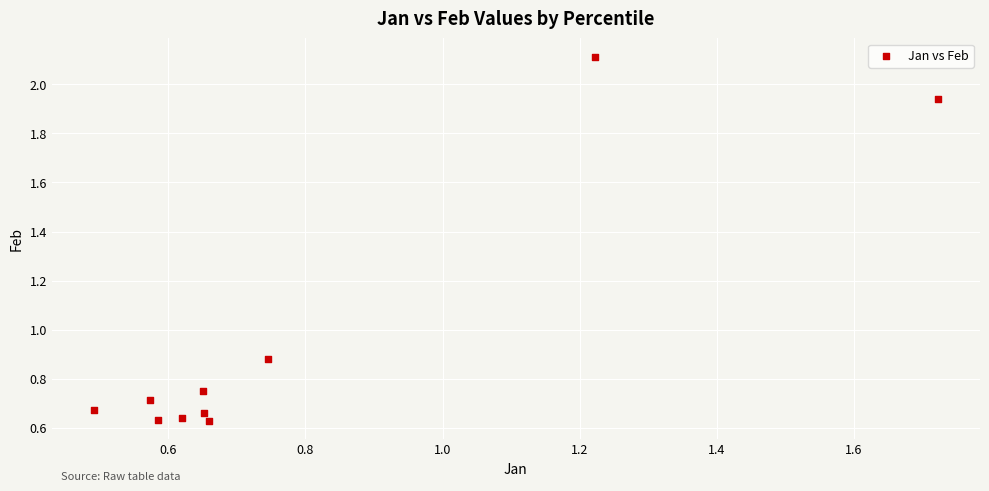

What is the range of Y values (max minus min)?

1.5